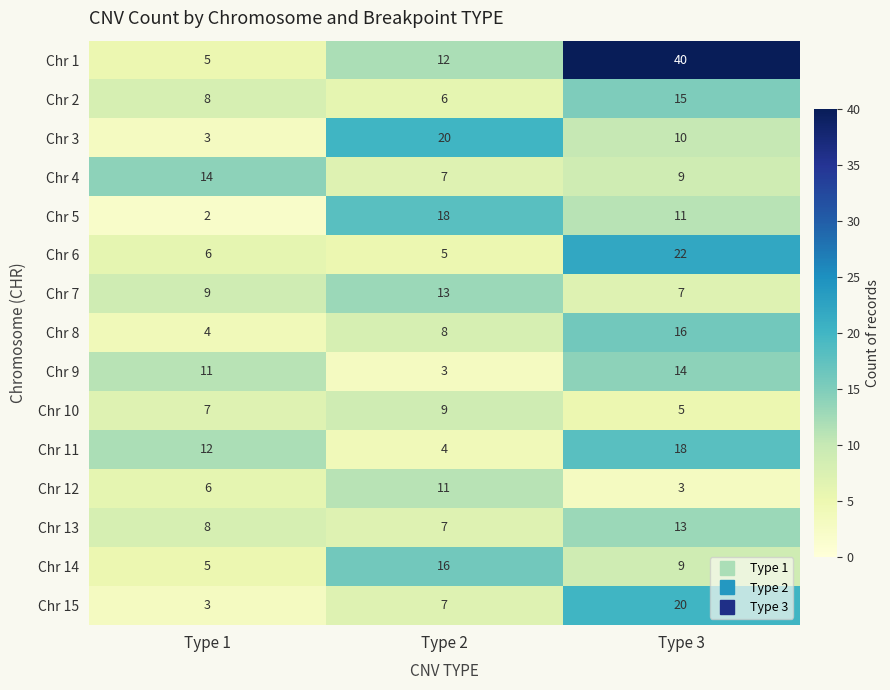

At which label is Chr 1 closest to 22?

Type 2